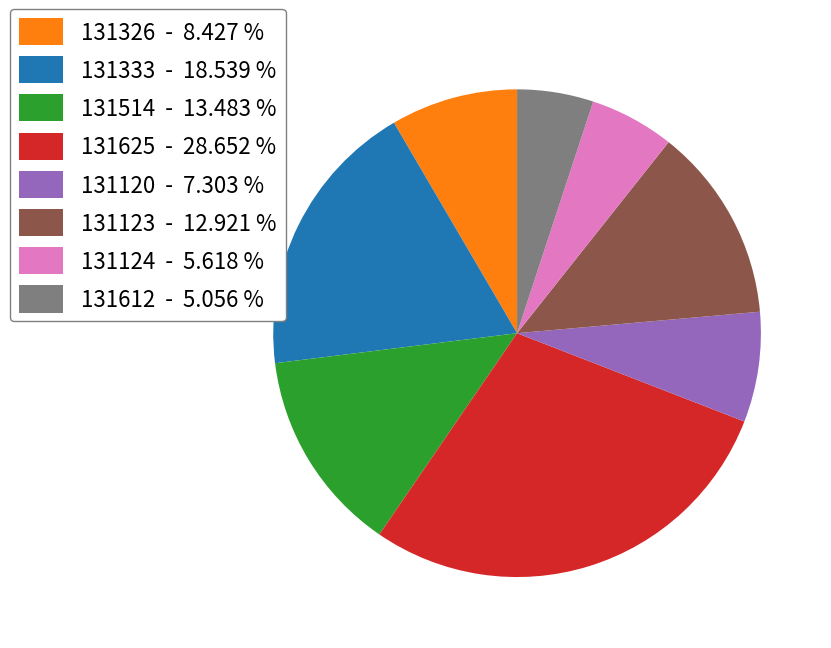

Do 131123 - 12.921 % and 131124 - 5.618 % together represent more than half of the pie?

No